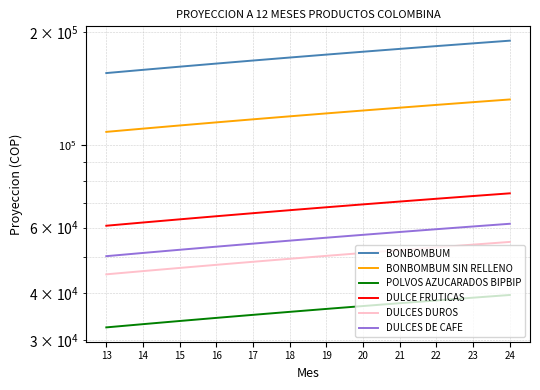

What is the minimum value shown in the chart?

32423.4